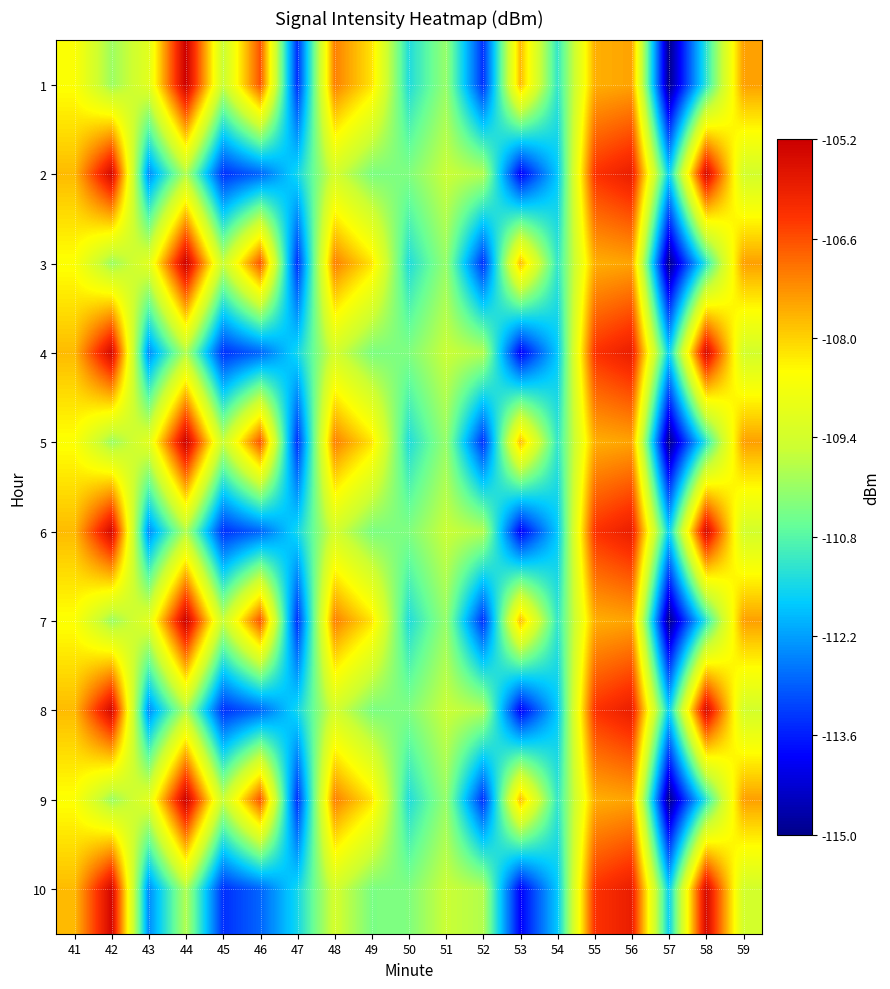

Reading right to left, transcribe all the data shown in this chart.

1: 59=-107.4	58=-111.2	57=-115.0	56=-107.5	55=-107.6	54=-111.2	53=-107.7	52=-113.4	51=-110.1	50=-111.4	49=-108.2	48=-107.1	47=-113.4	46=-106.6	45=-109.6	44=-105.2	43=-109.1	42=-110.0	41=-108.5
2: 59=-109.4	58=-105.4	57=-111.6	56=-105.8	55=-106.2	54=-111.7	53=-113.9	52=-109.8	51=-109.5	50=-110.3	49=-110.4	48=-109.4	47=-111.5	46=-112.8	45=-113.4	44=-109.8	43=-112.4	42=-105.3	41=-107.7
3: 59=-107.4	58=-111.2	57=-115.0	56=-107.5	55=-107.6	54=-111.2	53=-107.7	52=-113.4	51=-110.1	50=-111.4	49=-108.2	48=-107.1	47=-113.4	46=-106.6	45=-109.6	44=-105.2	43=-109.1	42=-110.0	41=-108.5
4: 59=-109.4	58=-105.4	57=-111.6	56=-105.8	55=-106.2	54=-111.7	53=-113.9	52=-109.8	51=-109.5	50=-110.3	49=-110.4	48=-109.4	47=-111.5	46=-112.8	45=-113.4	44=-109.8	43=-112.4	42=-105.3	41=-107.7
5: 59=-107.4	58=-111.2	57=-115.0	56=-107.5	55=-107.6	54=-111.2	53=-107.7	52=-113.4	51=-110.1	50=-111.4	49=-108.2	48=-107.1	47=-113.4	46=-106.6	45=-109.6	44=-105.2	43=-109.1	42=-110.0	41=-108.5
6: 59=-109.4	58=-105.4	57=-111.6	56=-105.8	55=-106.2	54=-111.7	53=-113.9	52=-109.8	51=-109.5	50=-110.3	49=-110.4	48=-109.4	47=-111.5	46=-112.8	45=-113.4	44=-109.8	43=-112.4	42=-105.3	41=-107.7
7: 59=-107.4	58=-111.2	57=-115.0	56=-107.5	55=-107.6	54=-111.2	53=-107.7	52=-113.4	51=-110.1	50=-111.4	49=-108.2	48=-107.1	47=-113.4	46=-106.6	45=-109.6	44=-105.2	43=-109.1	42=-110.0	41=-108.5
8: 59=-109.4	58=-105.4	57=-111.6	56=-105.8	55=-106.2	54=-111.7	53=-113.9	52=-109.8	51=-109.5	50=-110.3	49=-110.4	48=-109.4	47=-111.5	46=-112.8	45=-113.4	44=-109.8	43=-112.4	42=-105.3	41=-107.7
9: 59=-107.4	58=-111.2	57=-115.0	56=-107.5	55=-107.6	54=-111.2	53=-107.7	52=-113.4	51=-110.1	50=-111.4	49=-108.2	48=-107.1	47=-113.4	46=-106.6	45=-109.6	44=-105.2	43=-109.1	42=-110.0	41=-108.5
10: 59=-109.4	58=-105.4	57=-111.6	56=-105.8	55=-106.2	54=-111.7	53=-113.9	52=-109.8	51=-109.5	50=-110.3	49=-110.4	48=-109.4	47=-111.5	46=-112.8	45=-113.4	44=-109.8	43=-112.4	42=-105.3	41=-107.7